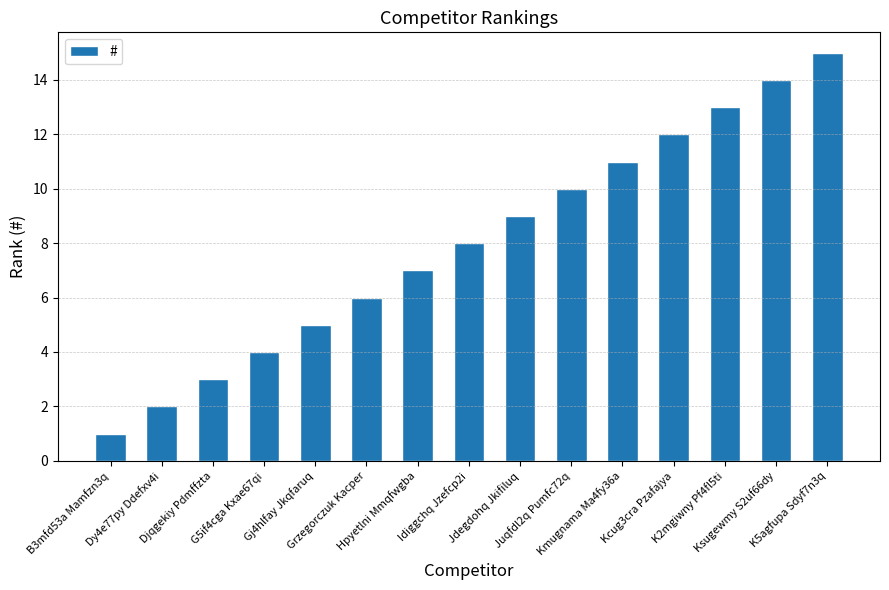

What is the change in value from Grzegorczuk Kacper to Idiggchq Jzefcp2i?

+2